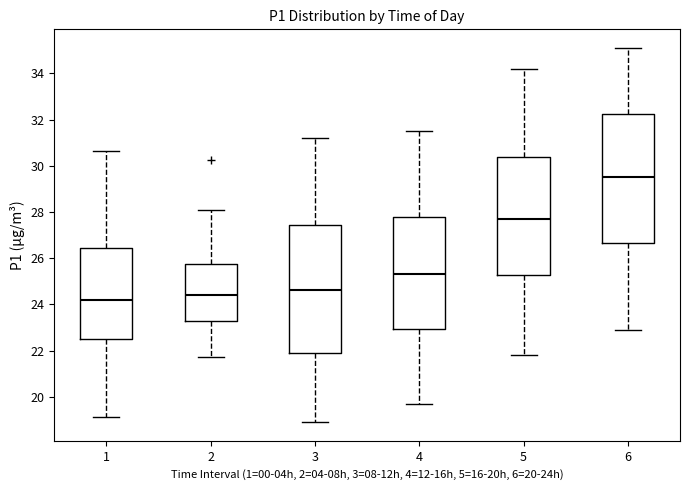

Where does the lower whisker of the box at x = 3 end on the y-axis? The values are not printed on the chart, so give them approximately, as read against the axis.

19.0